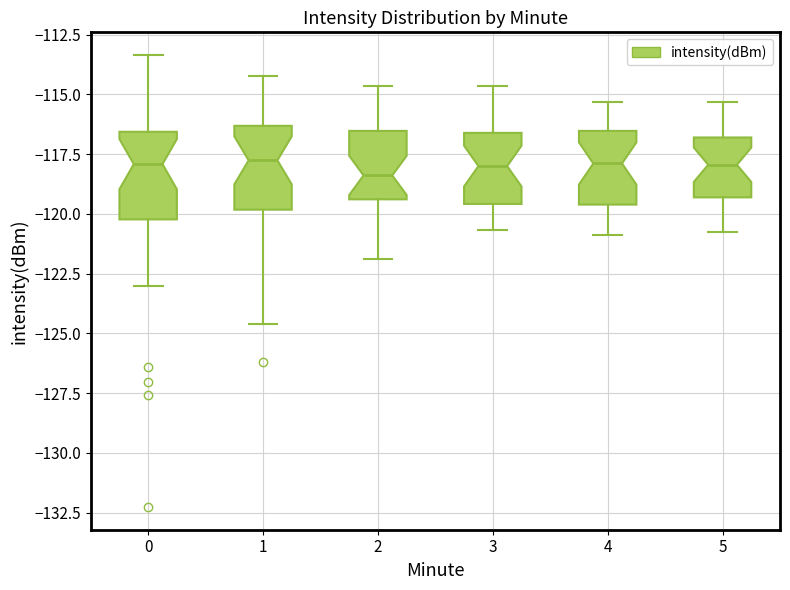

Where does the median line of the box at x = 1 sit on the y-axis? The values are not printed on the chart, so give them approximately, as read against the axis.

-118.0